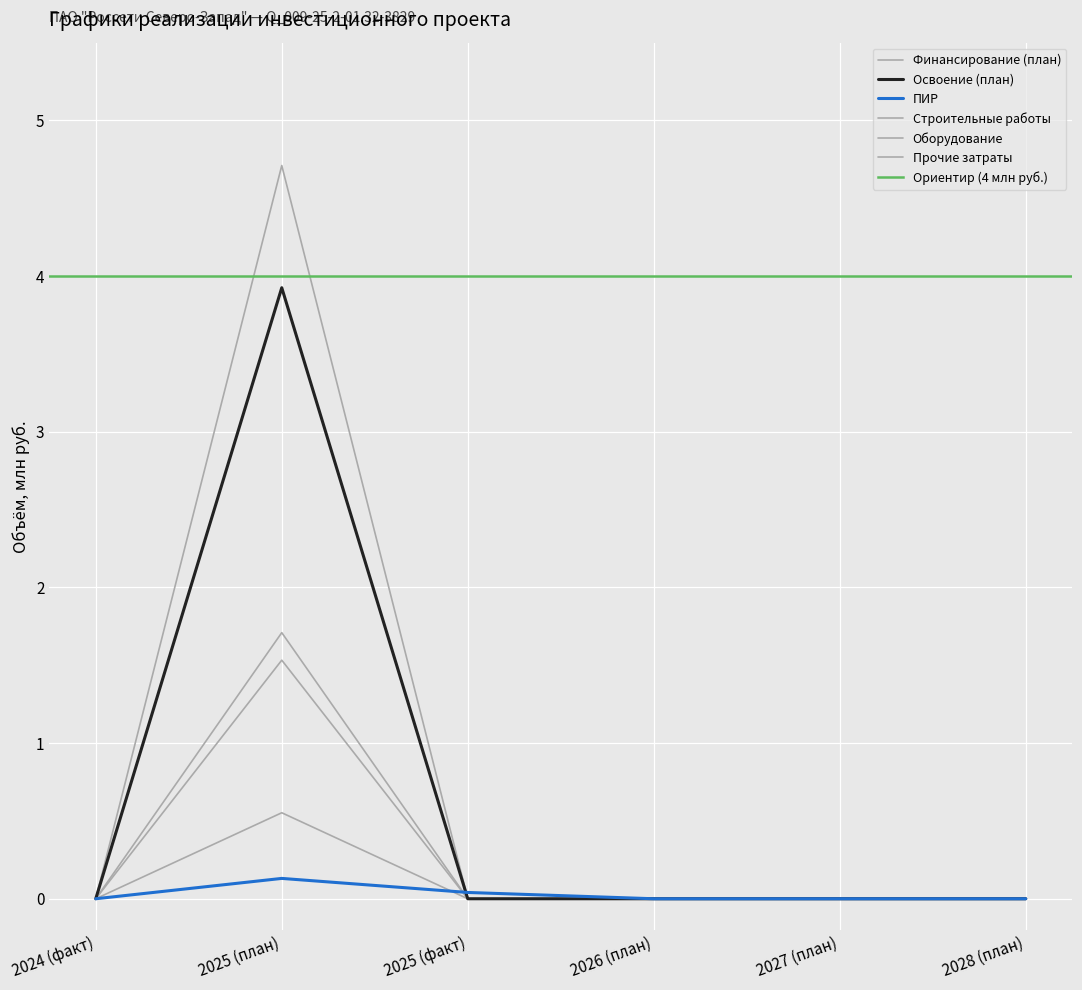

True or false: Прочие затраты and Освоение (план) cross at least once.

False